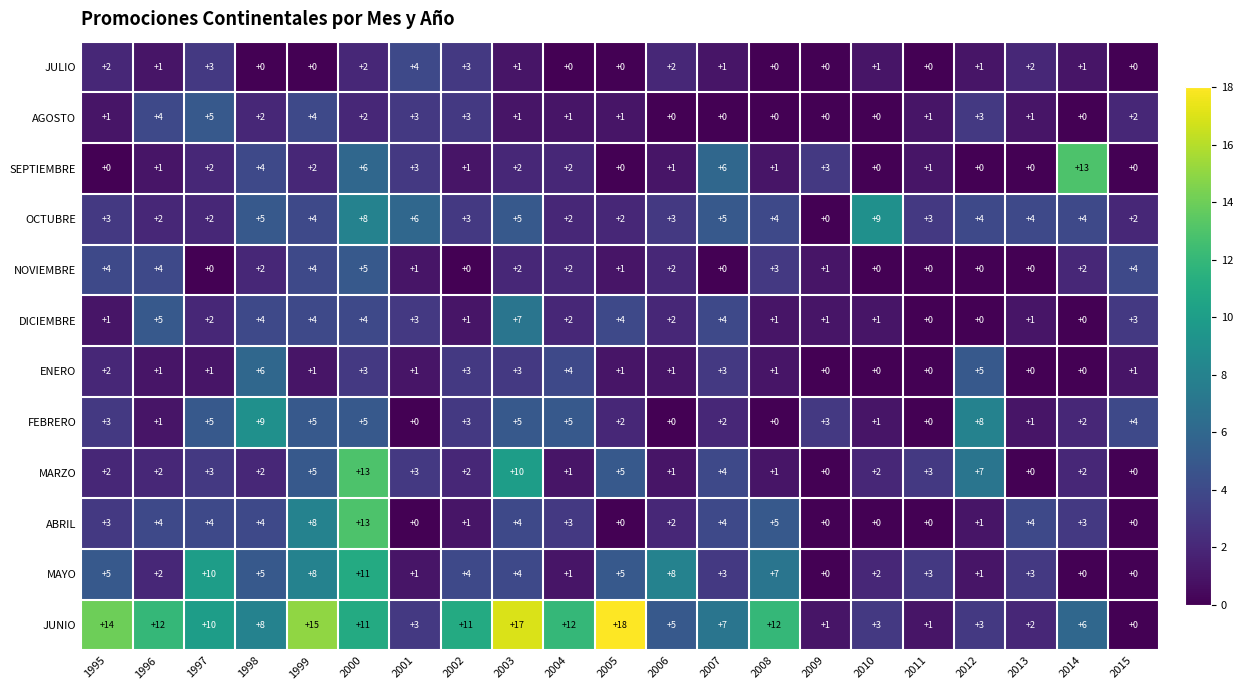

Is it true that FEBRERO equals 8 at 2012?

True